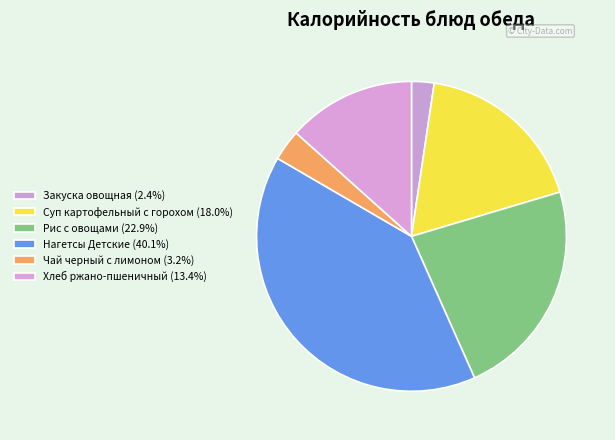

To the nearest percent, what is the difference between the Суп картофельный с горохом and Закуска овощная slice percentages?

16%